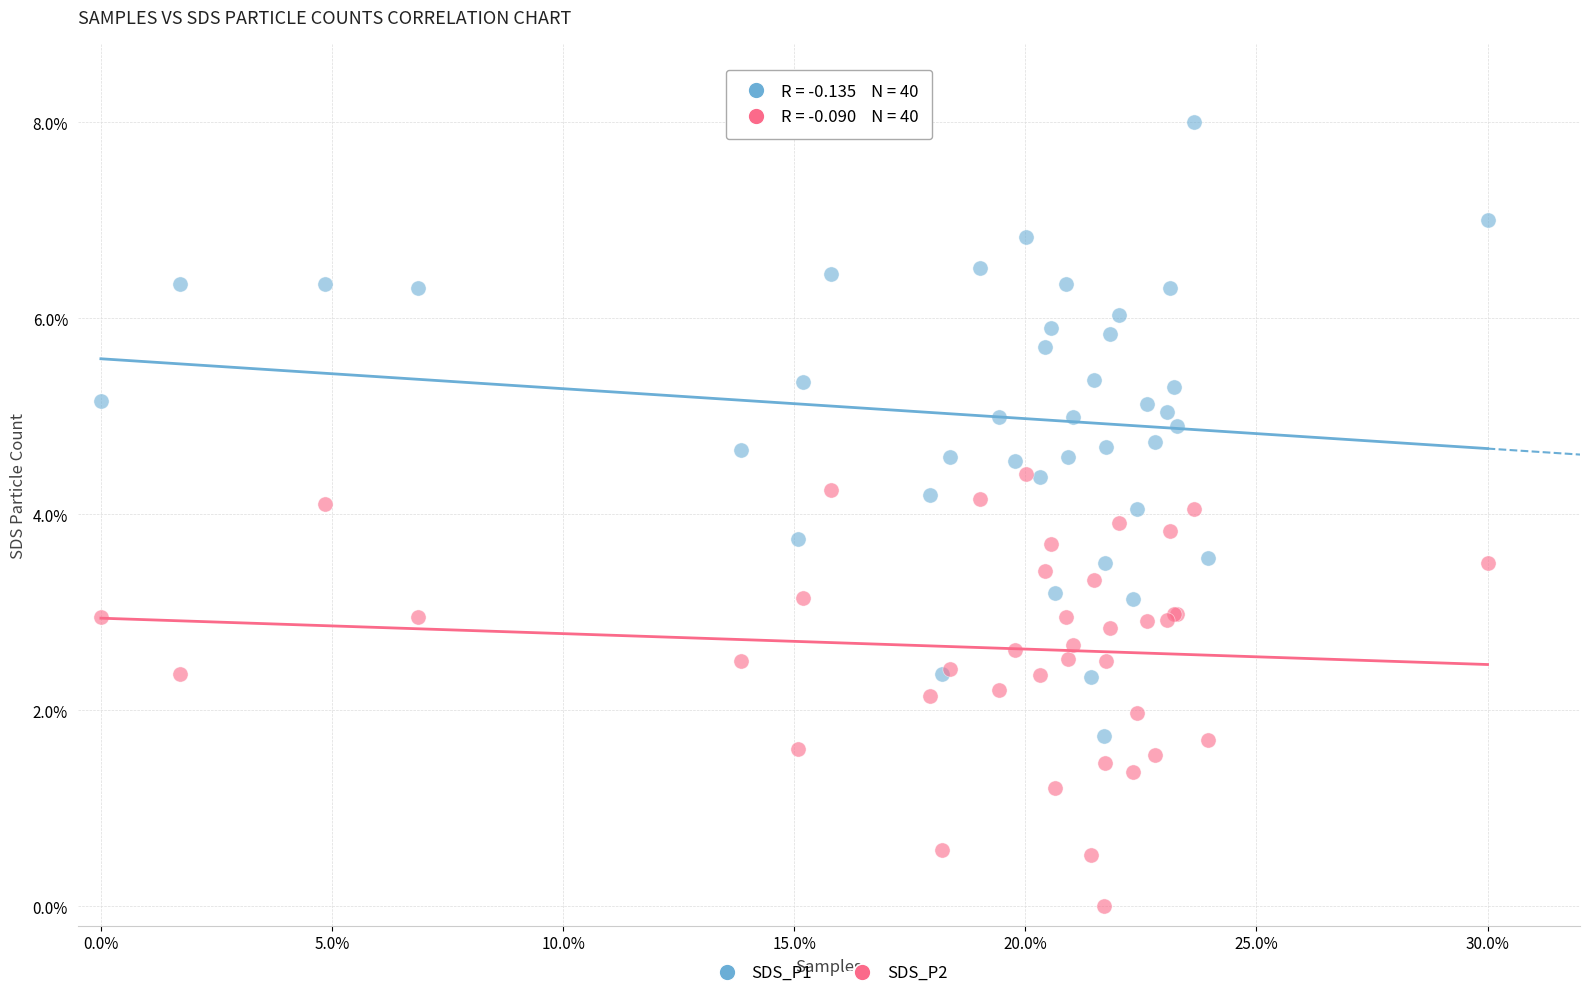

Which series contains the lowest Y value?

SDS_P2